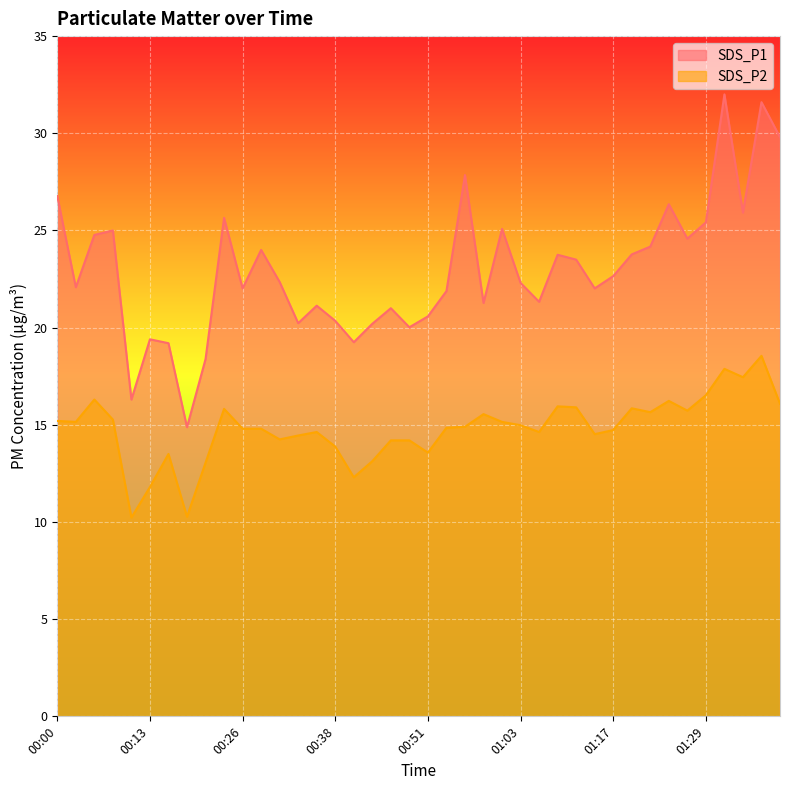

What value does the SDS_P1 series have at 00:48?

20.0